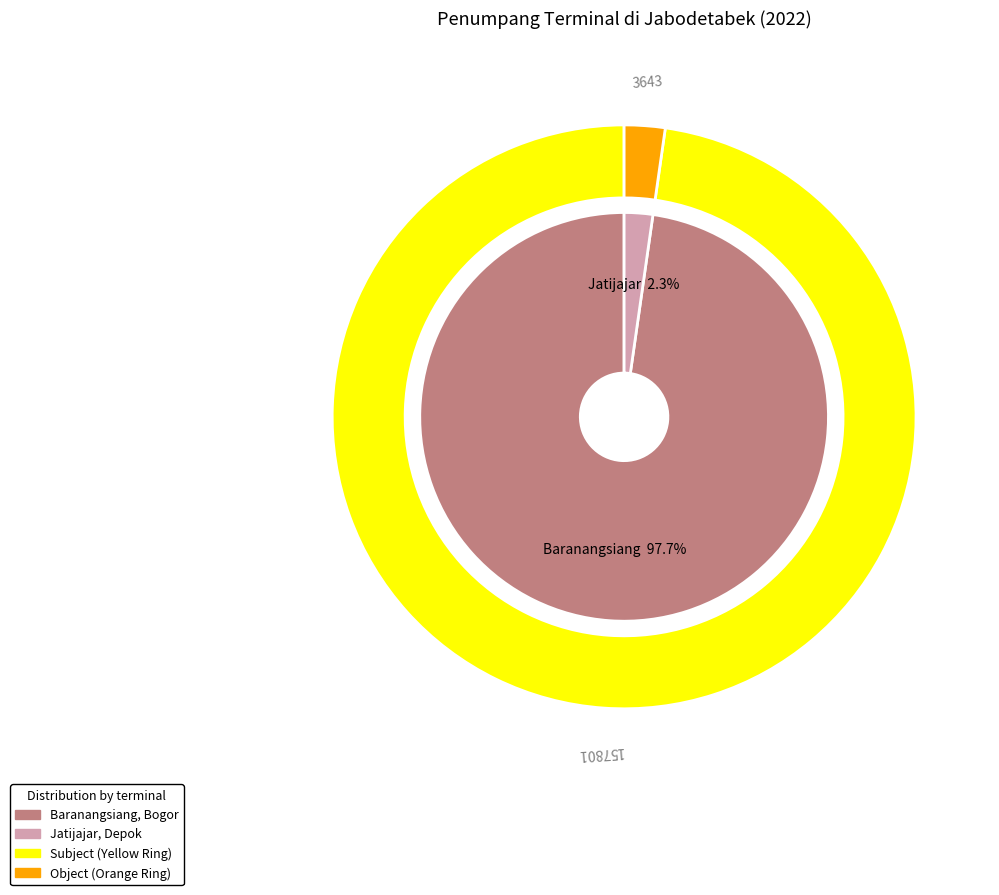

How many segments does this pie chart have?

4